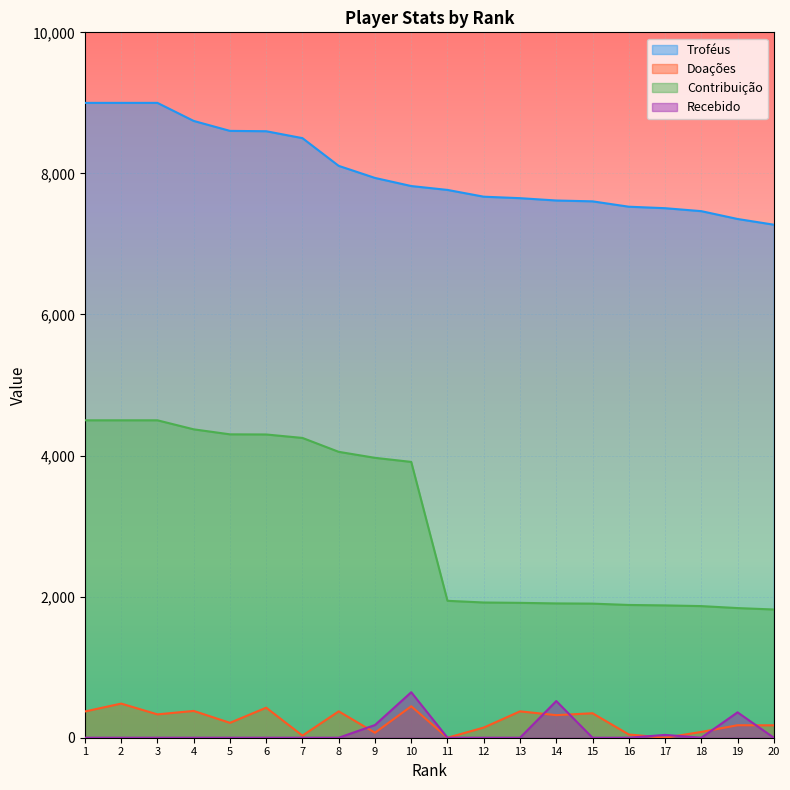

At which label does Troféus first exceed 7821?

1